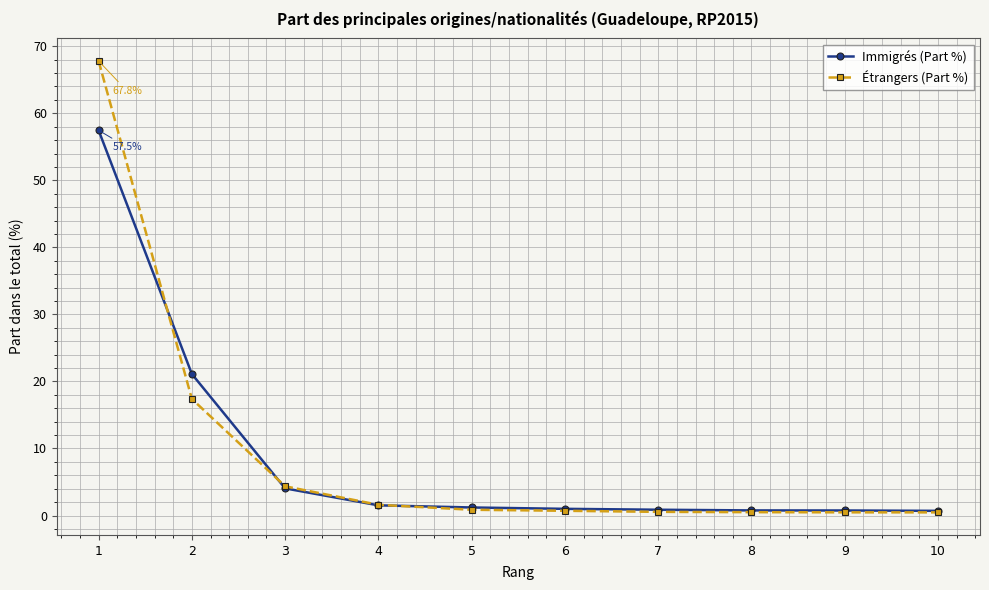

What is the maximum value shown in the chart?

67.8